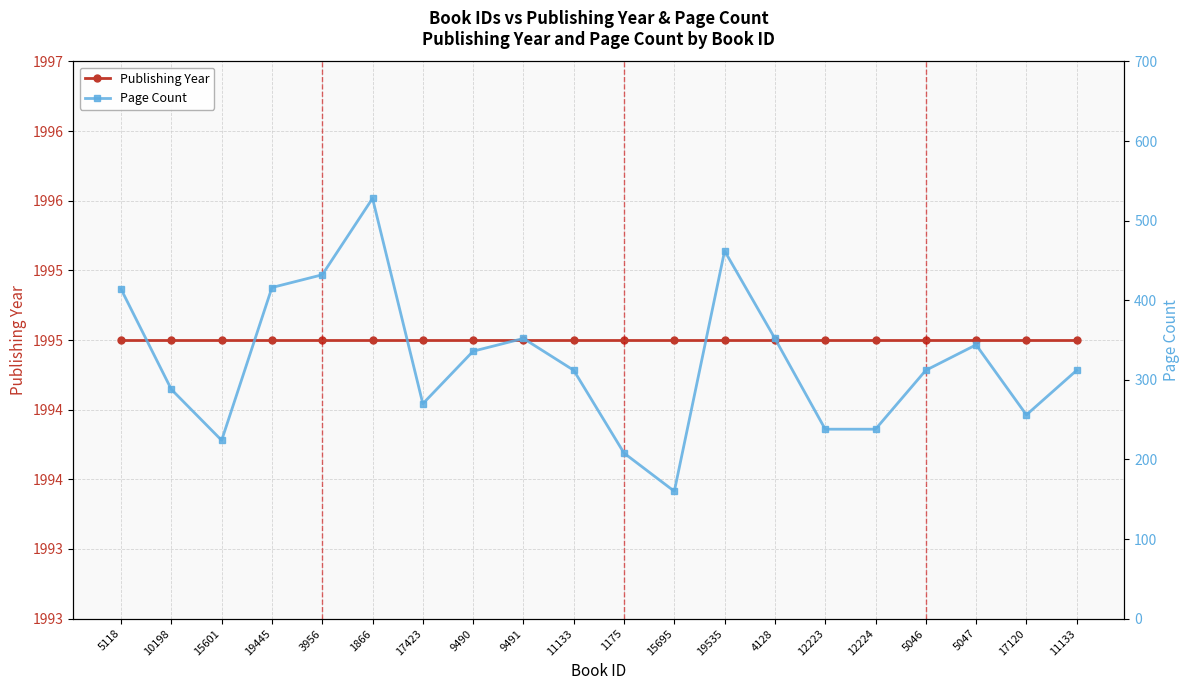

At how many categories does at least one series exceed 1450?

20